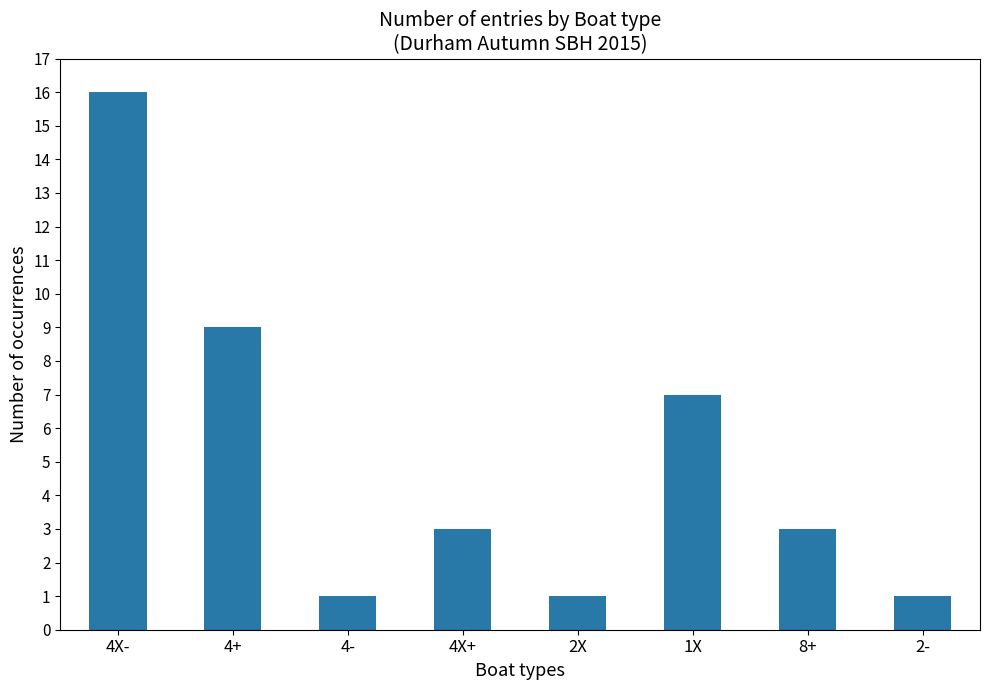

What is the average value?

5